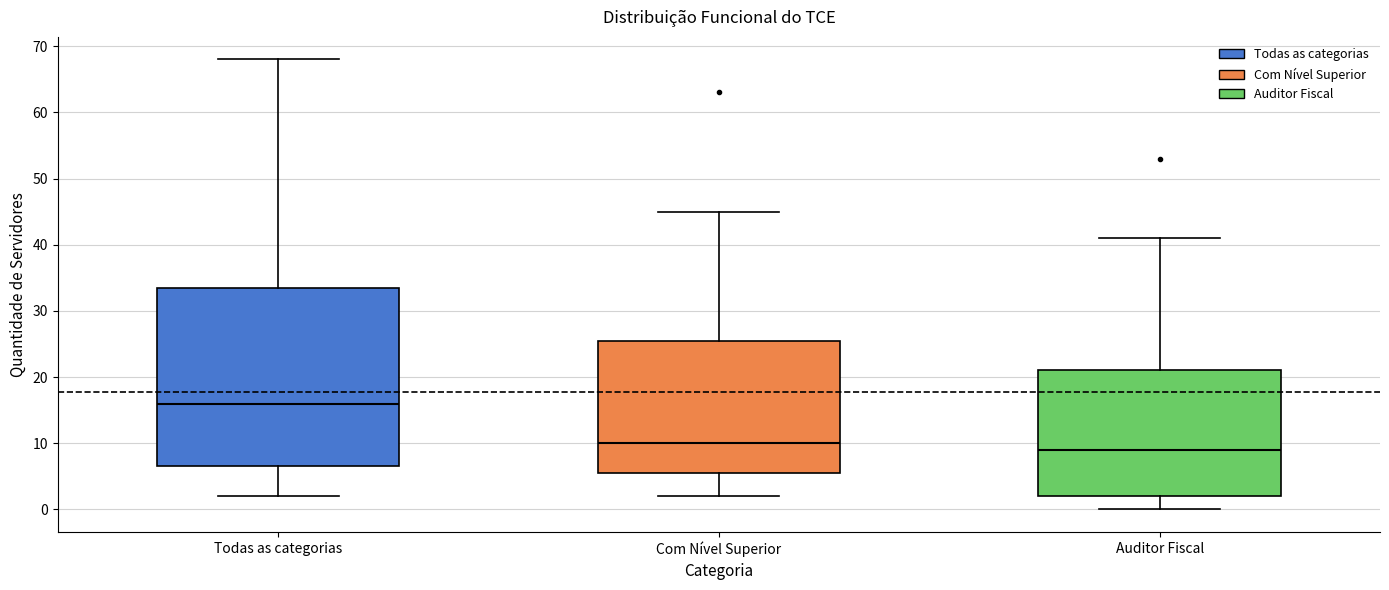

Reading left to right, read every box against the y-axis: the position of its median line, the range the box covers, and the ends of its whiskers. The values are not printed on the chart, so give them approximately, as read against the axis.

Todas as categorias: median 16, box 7 to 34, whiskers 2 to 68
Com Nível Superior: median 10, box 6 to 26, whiskers 2 to 45
Auditor Fiscal: median 9, box 2 to 21, whiskers 0 to 41